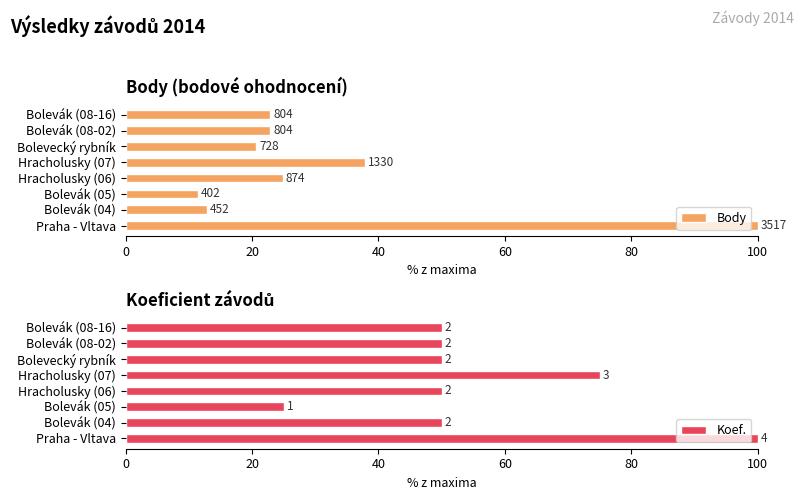

Are the bars grouped side by side (vs. stacked)?

Yes